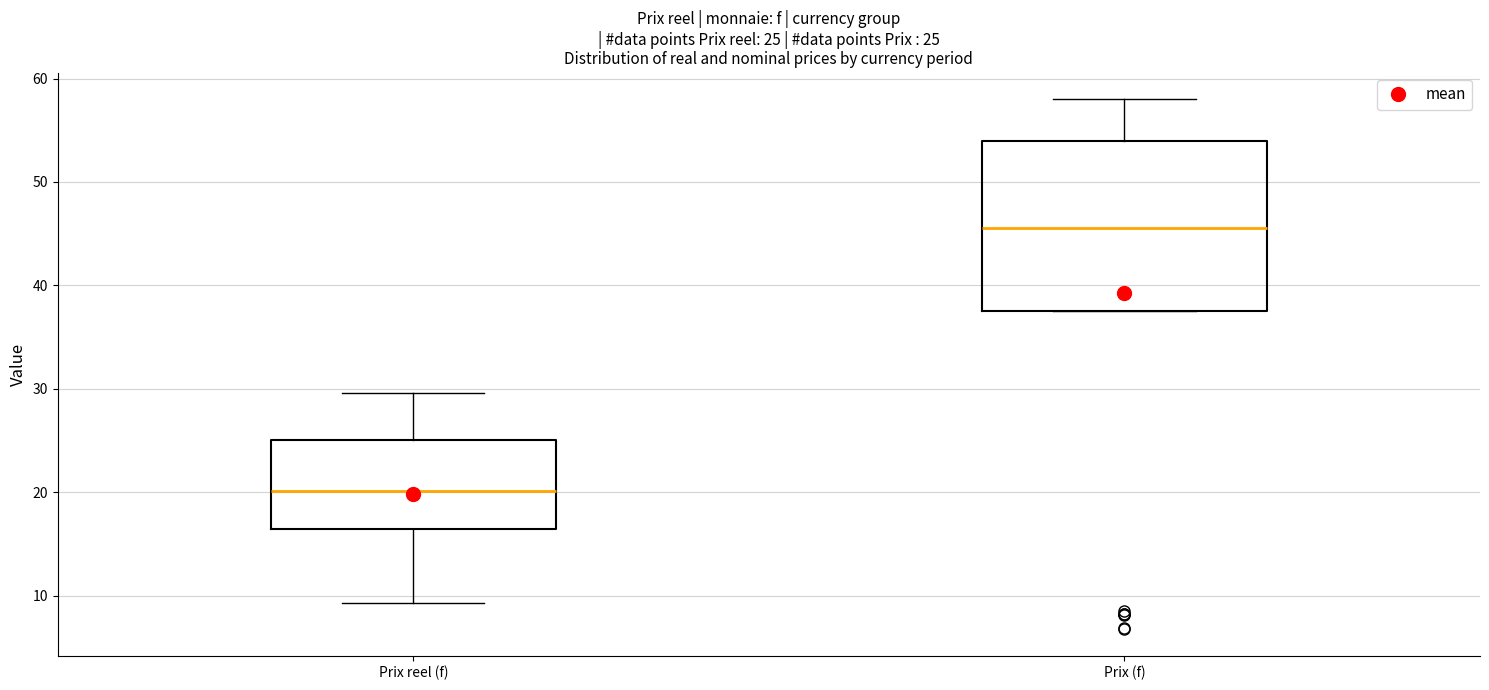

Which box has the lowest median line?

Prix reel (f)